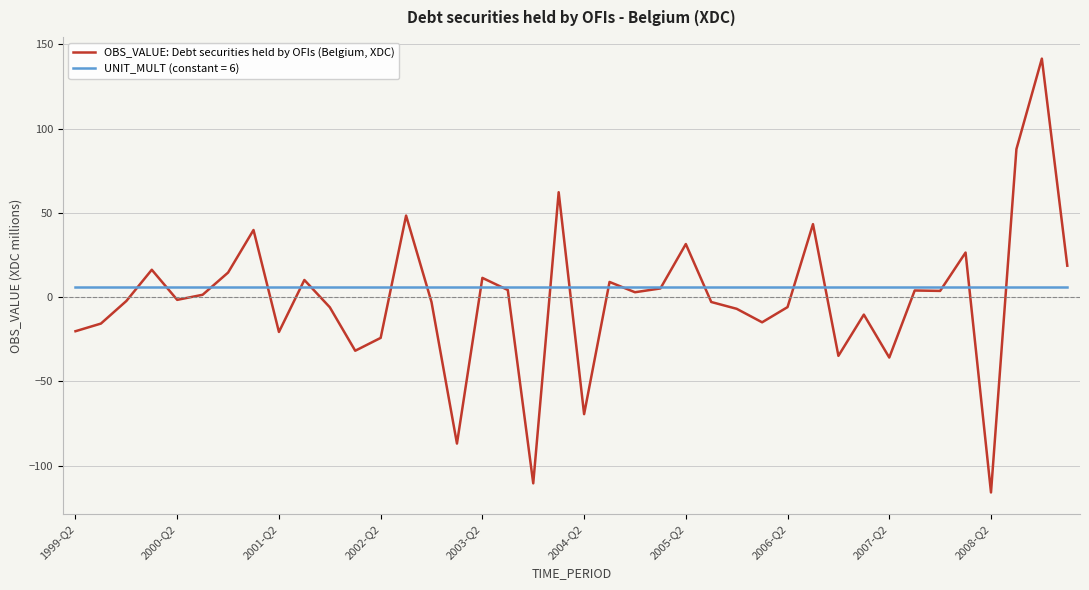

Which series has the widest spread of values?

OBS_VALUE: Debt securities held by OFIs (Belgium, XDC)